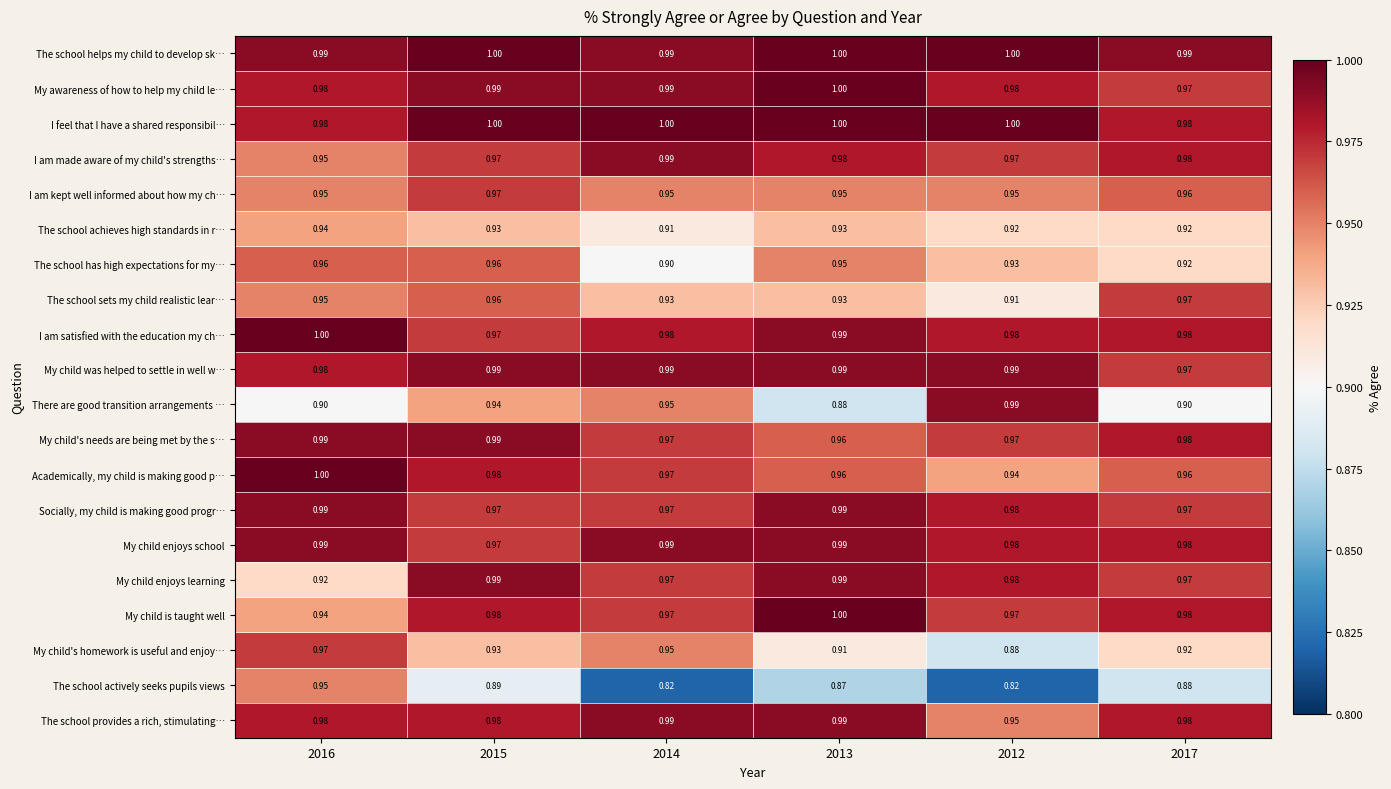

What is the total value across all series at 2016?

19.3